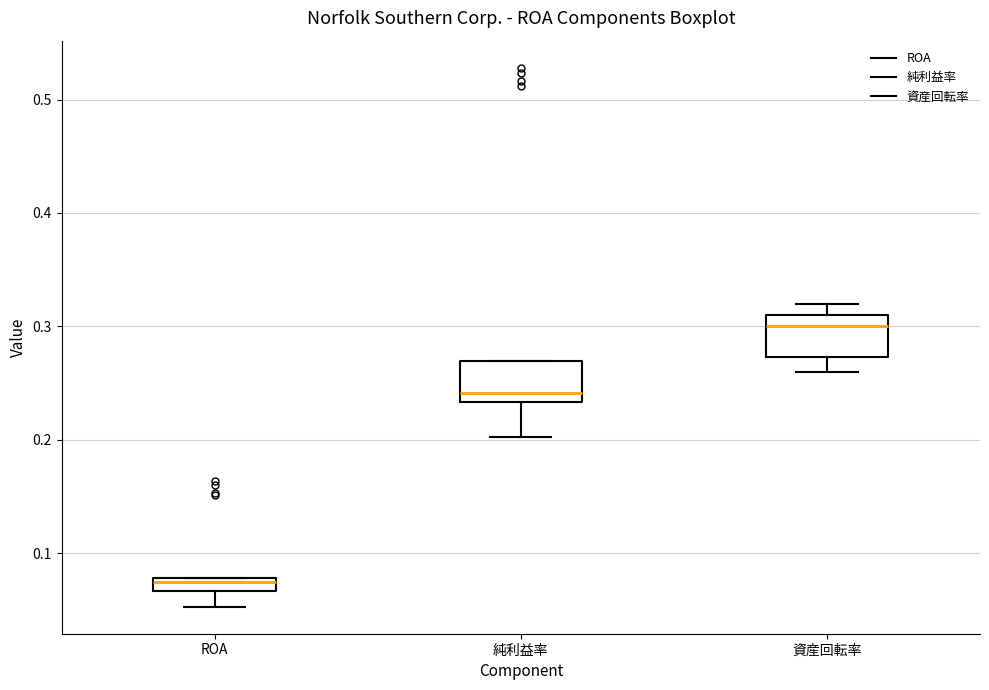

Which box's median line is the highest?

資産回転率